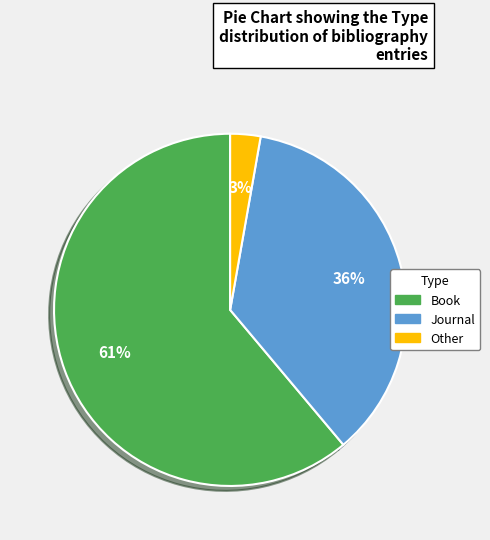

Does any single category account for the majority?

Yes